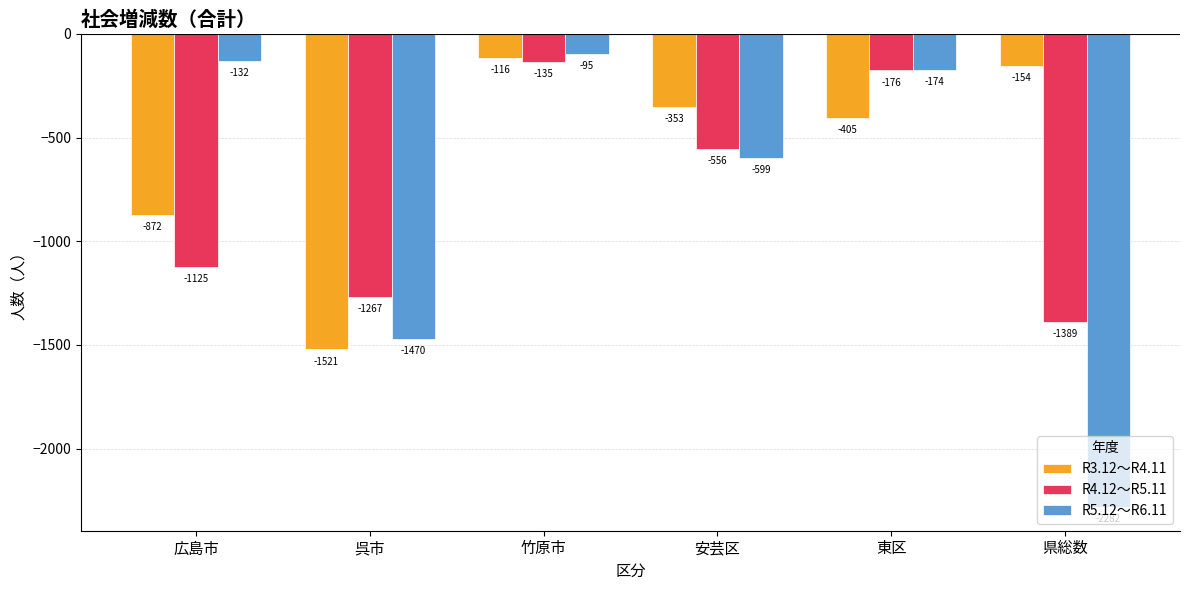

What are all the series names shown in the legend?

R3.12～R4.11, R4.12～R5.11, R5.12～R6.11